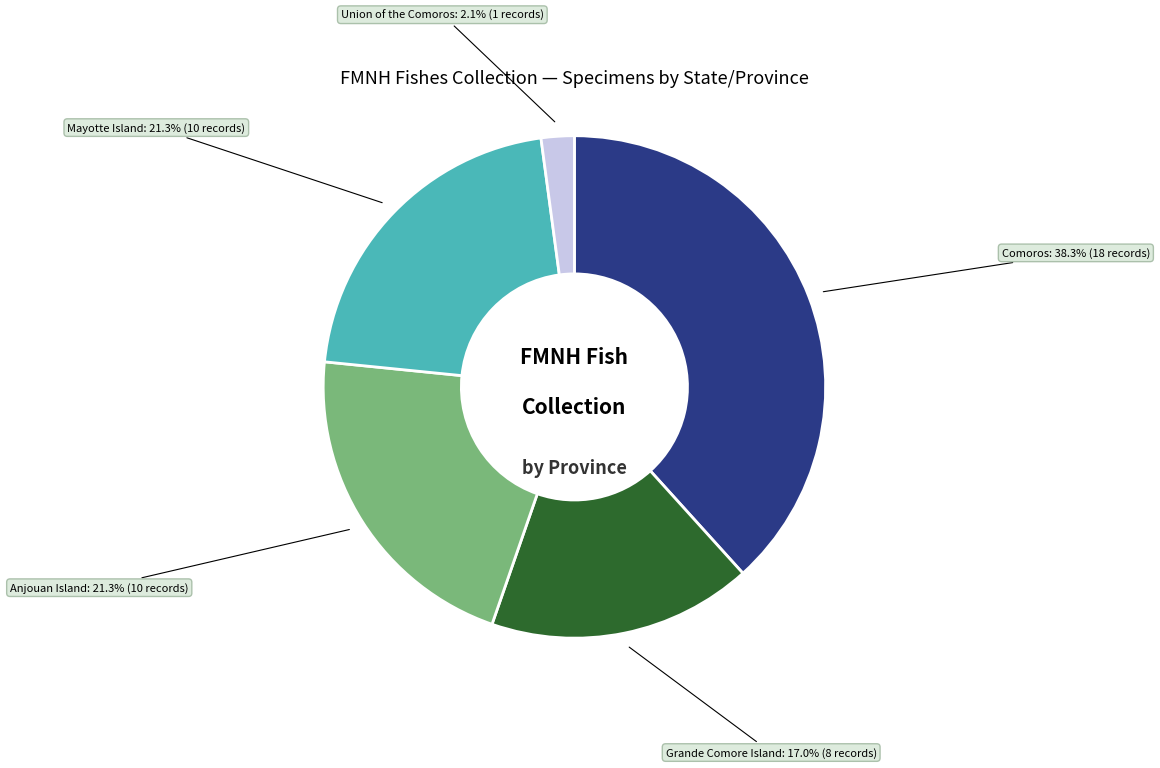

Is there any slice that represents more than half of the pie?

No